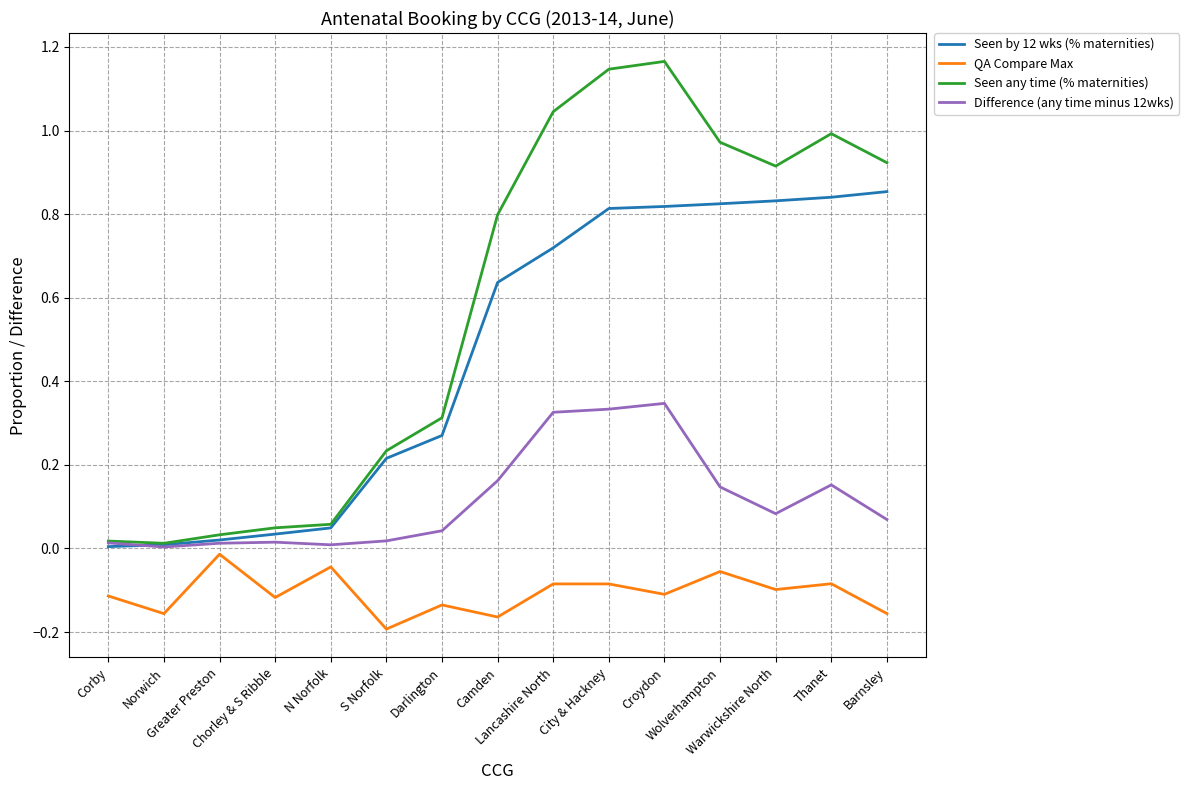

Which series has the widest spread of values?

Seen any time (% maternities)